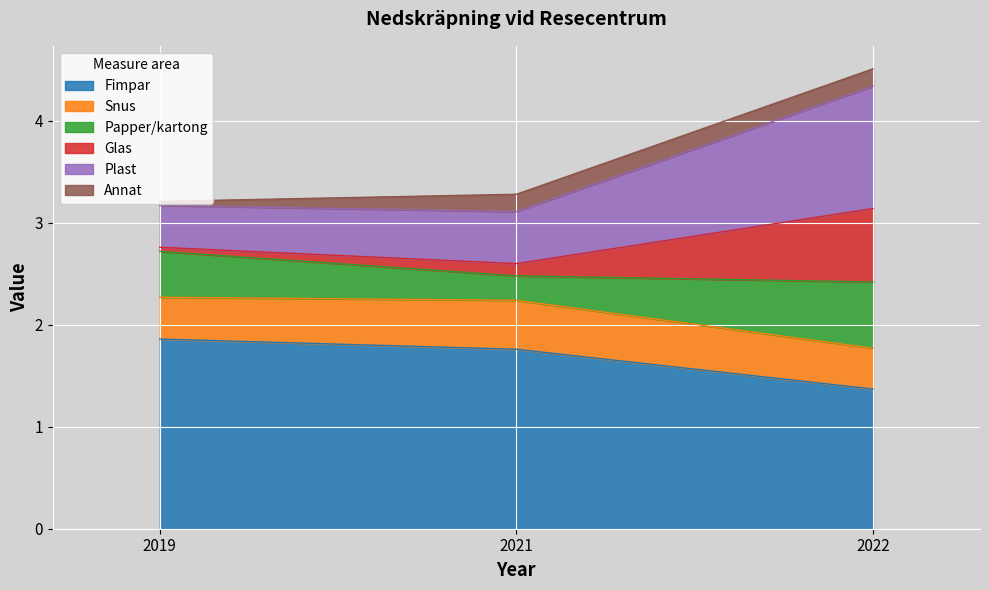

At which category is the sum across all series the highest?

2022